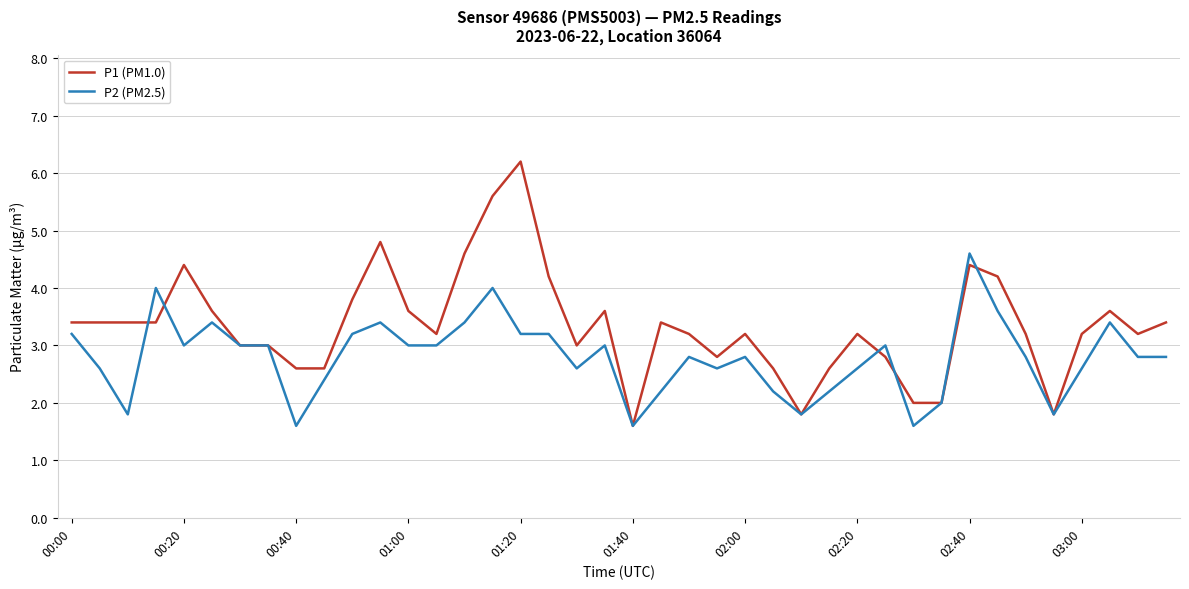

List the series in order of their overall mean, highest first.

P1 (PM1.0), P2 (PM2.5)